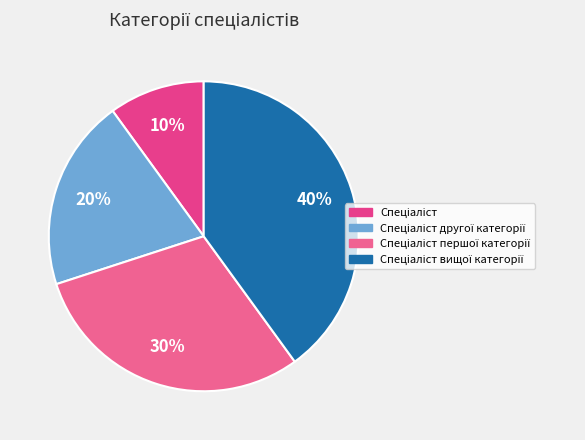

What percentage do Спеціаліст другої категорії and Спеціаліст вищої категорії together represent?

60.0%